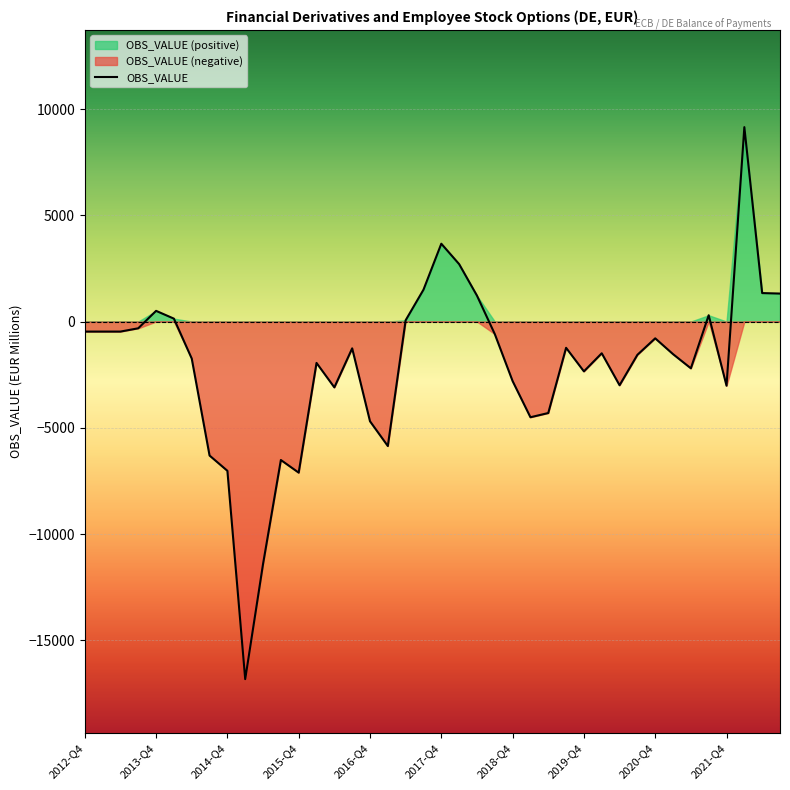

True or false: the data has more than 1 interior local peaks.

True